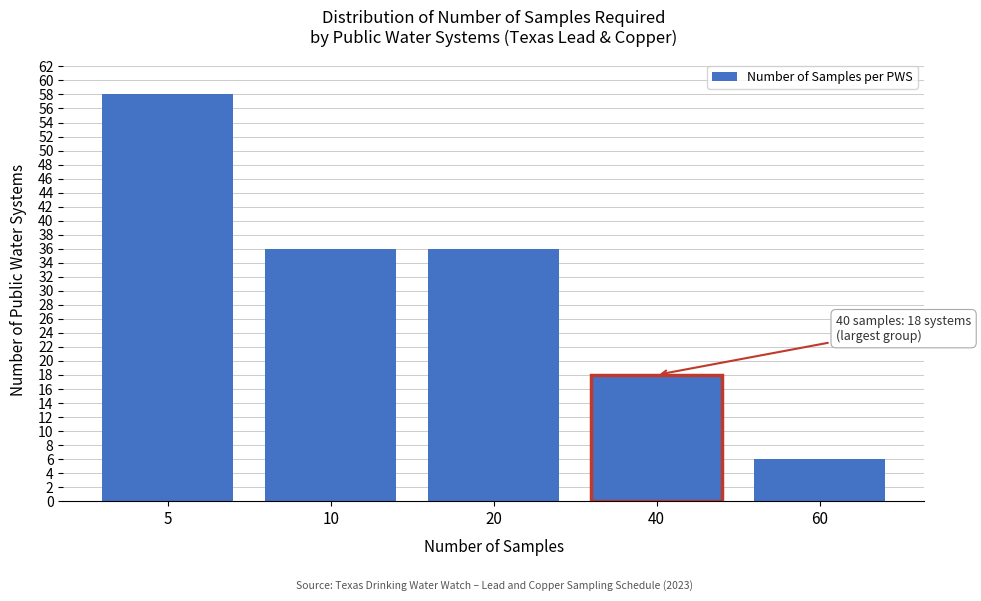

Reading left to right, extract all data points from this chart.

5=58	10=36	20=36	40=18	60=6